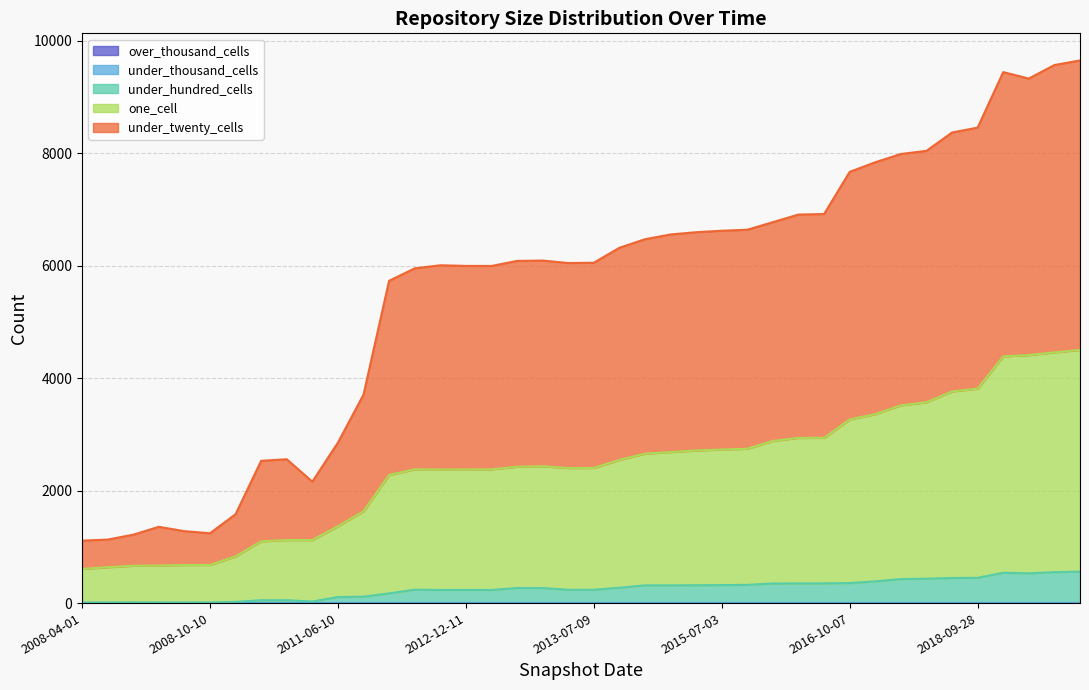

At which category does under_twenty_cells reach its first local peak?

2009-06-17